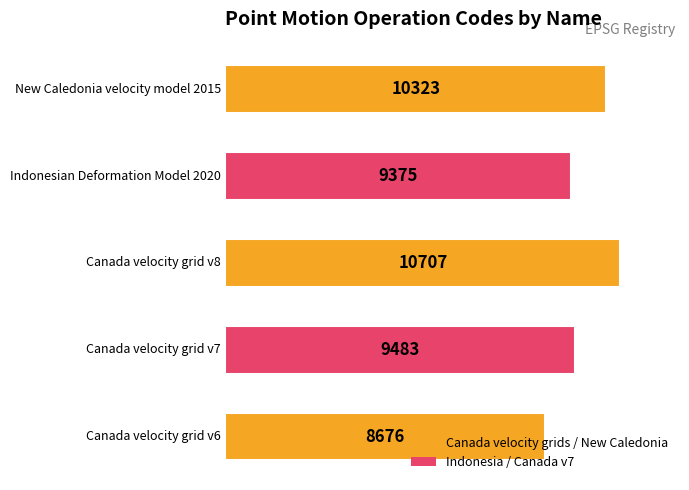

What is the smallest value displayed?

8676